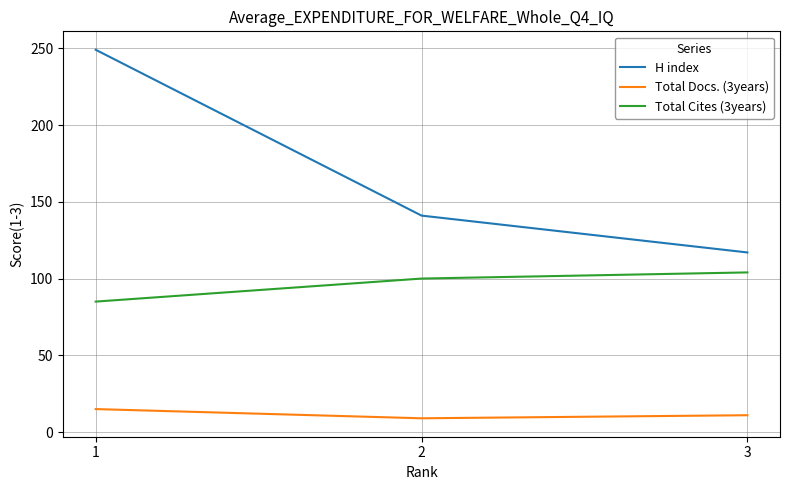

What is the difference between the highest and lowest values at 2?

132